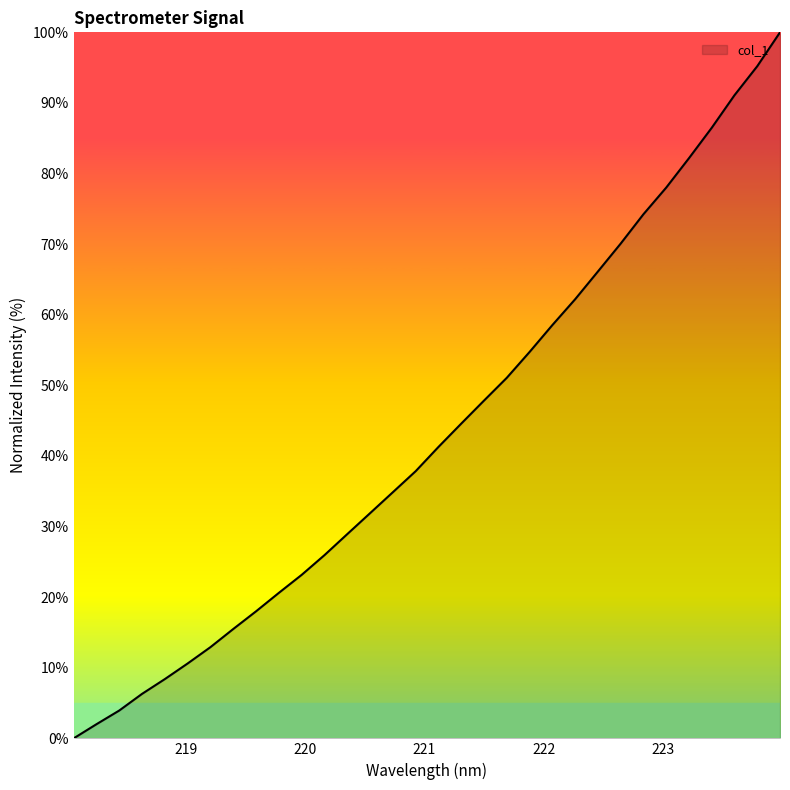

What is the greatest value displayed?

100.0